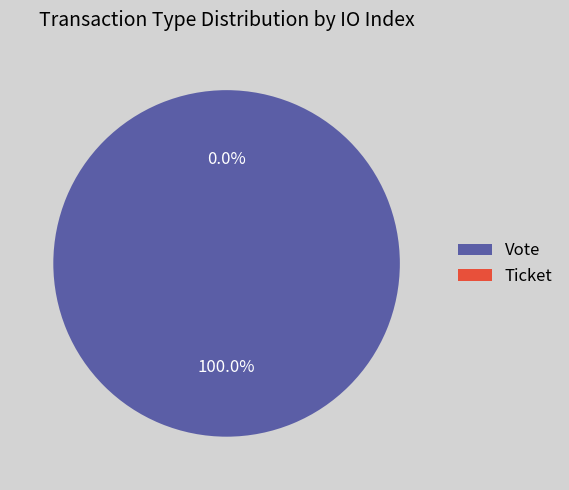

The Ticket slice represents 0% of the pie. True or false?

True